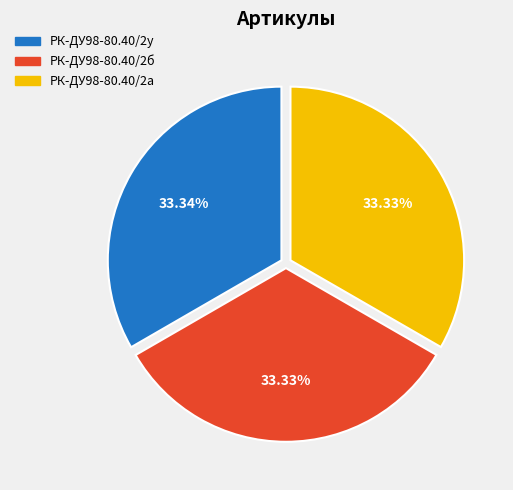

Is there a majority slice in this chart?

No